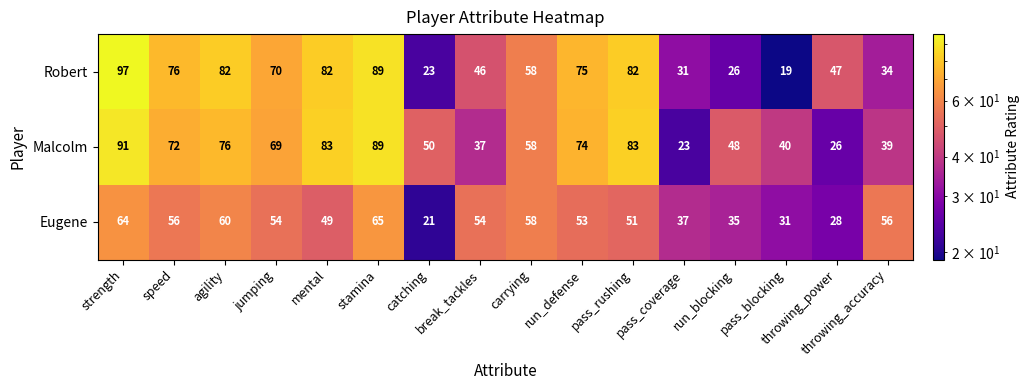

Rank the series by their maximum value, from highest to lowest.

Robert, Malcolm, Eugene